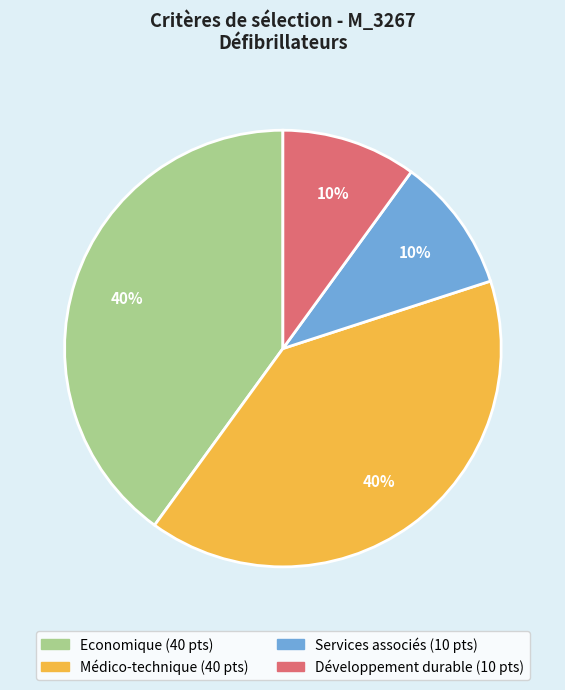

What is the ratio of the value at Services associés to the value at Développement durable?

1.0